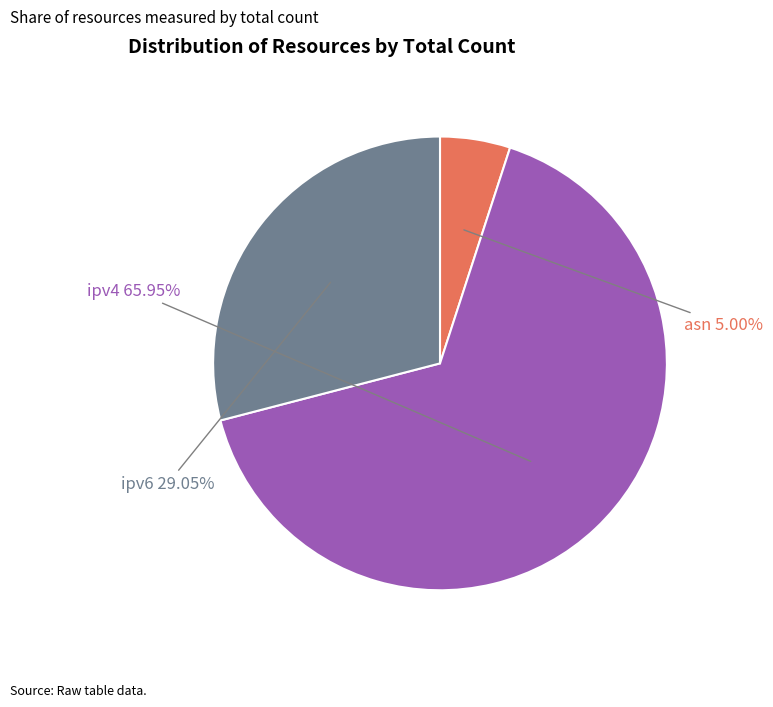

How many slices are in this pie chart?

3